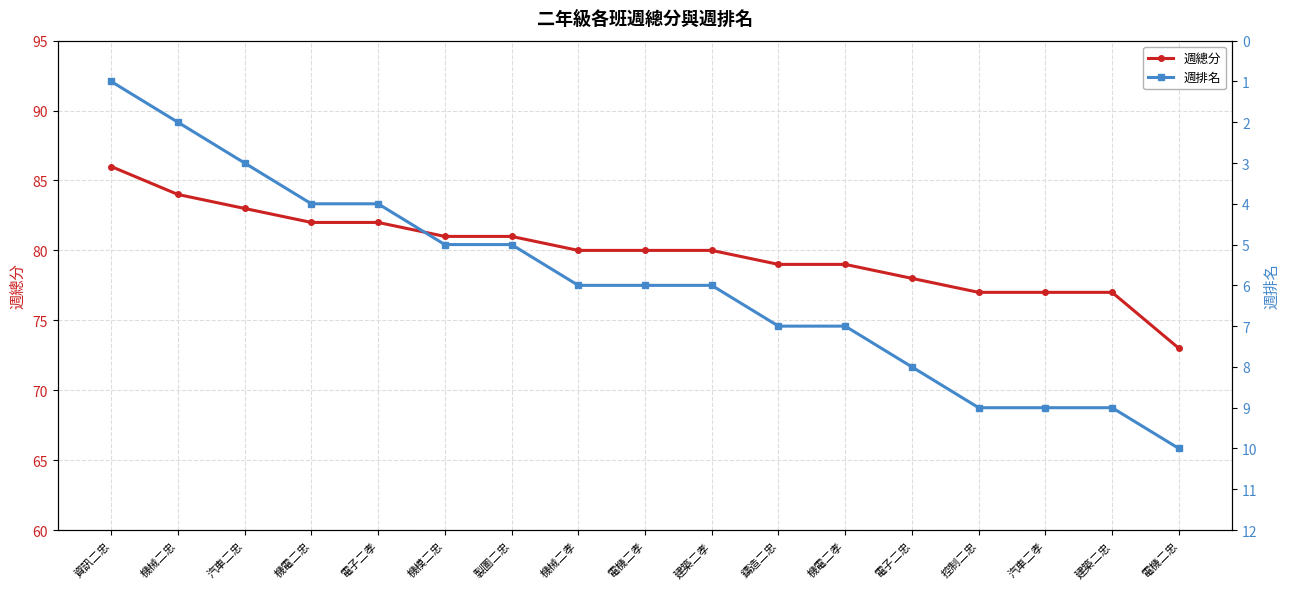

List the series in order of their overall mean, lowest first.

週排名, 週總分